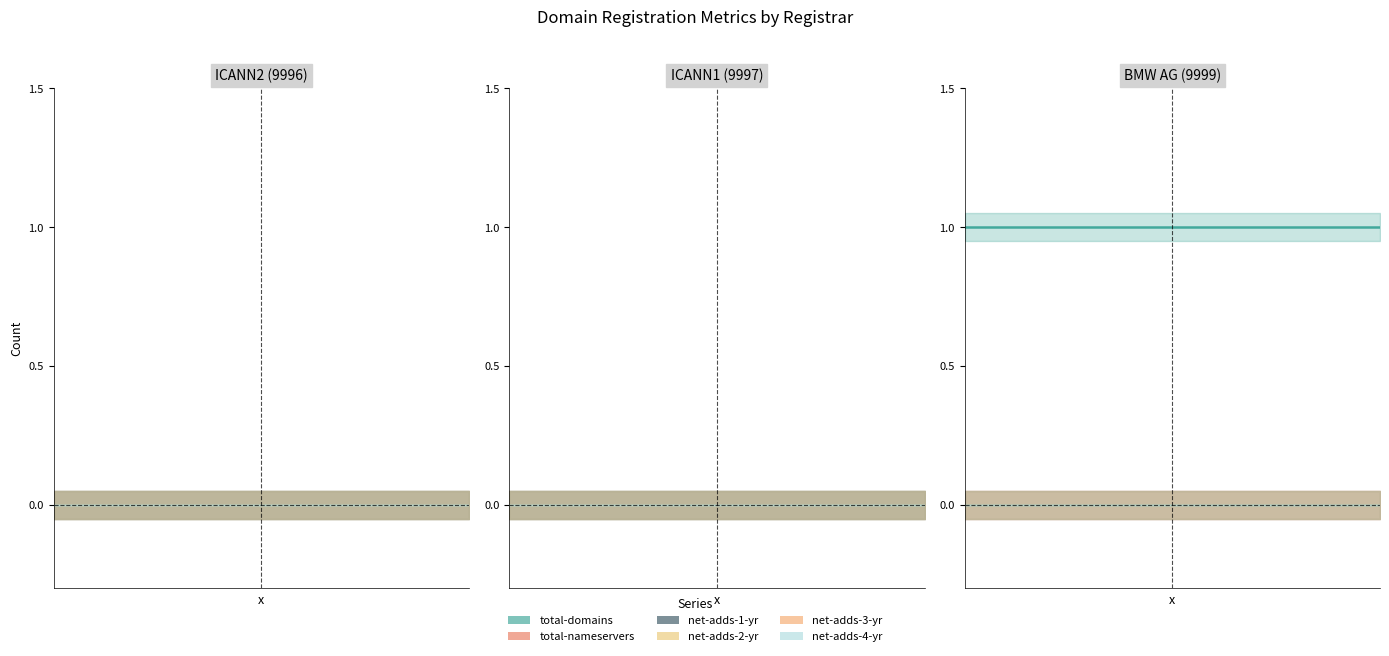

Reading left to right, extract all data points from this chart.

total-domains: 0	0	1
total-nameservers: 0	0	0
net-adds-1-yr: 0	0	0
net-adds-2-yr: 0	0	0
net-adds-3-yr: 0	0	0
net-adds-4-yr: 0	0	0